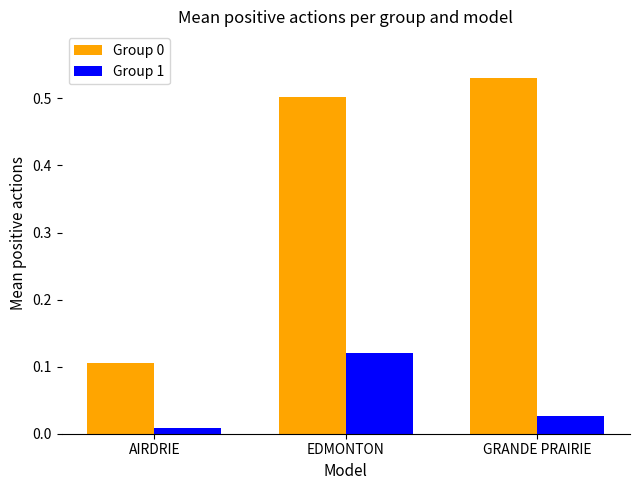

Which label corresponds to the smallest value in the chart?

AIRDRIE